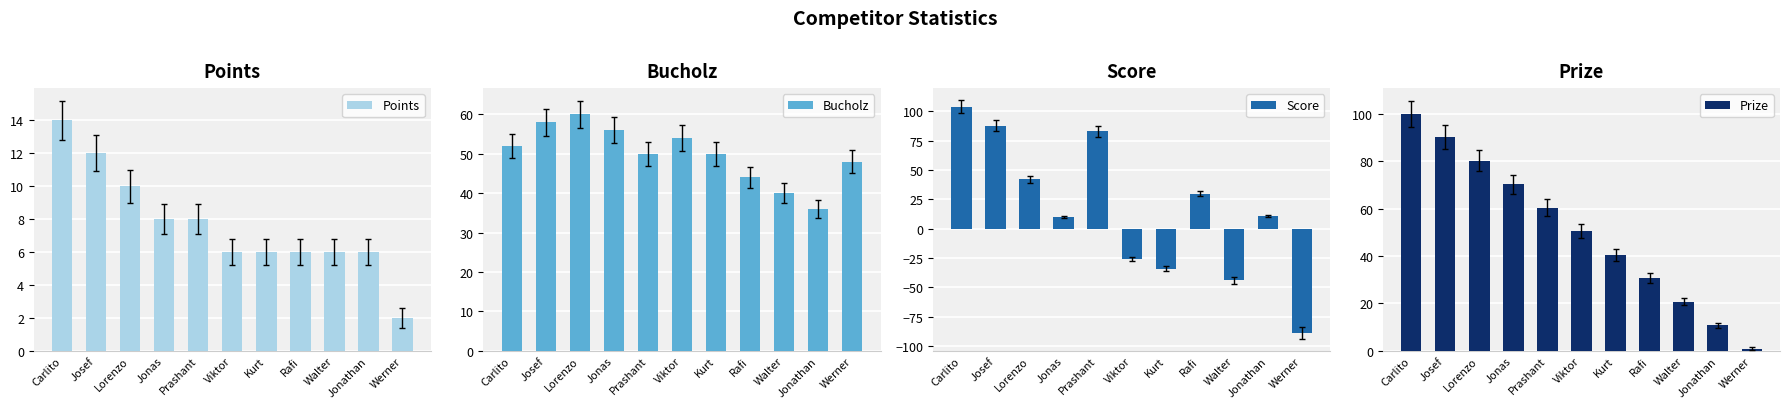

What is the label of the 5th bar from the right?

Kurt